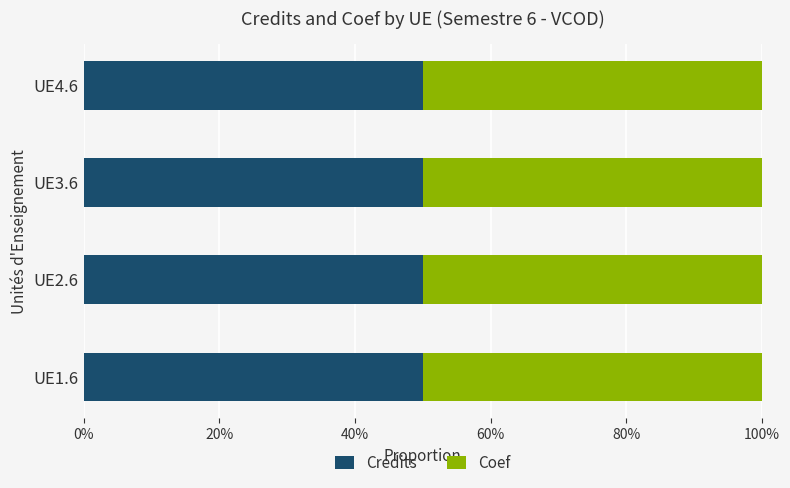

List the series in order of their peak value, highest first.

Credits, Coef